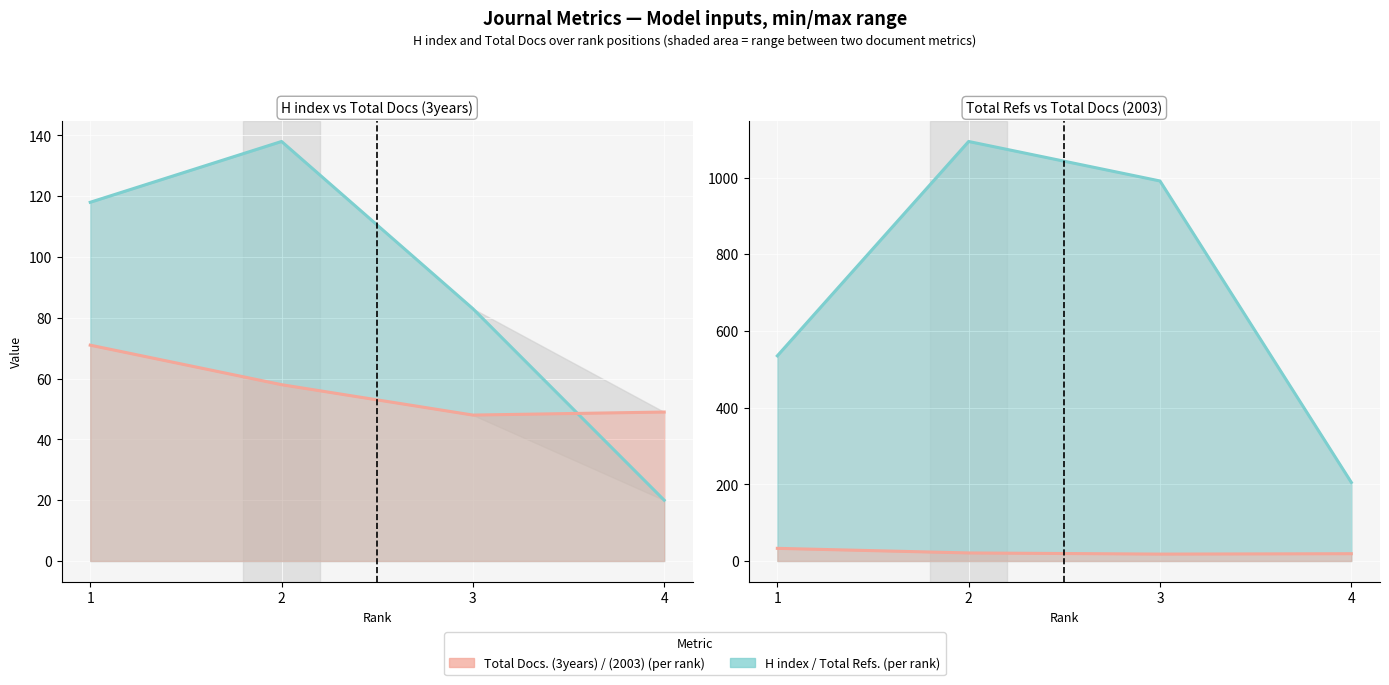

The H index / Total Refs. series shows 991 at 3. True or false?

True